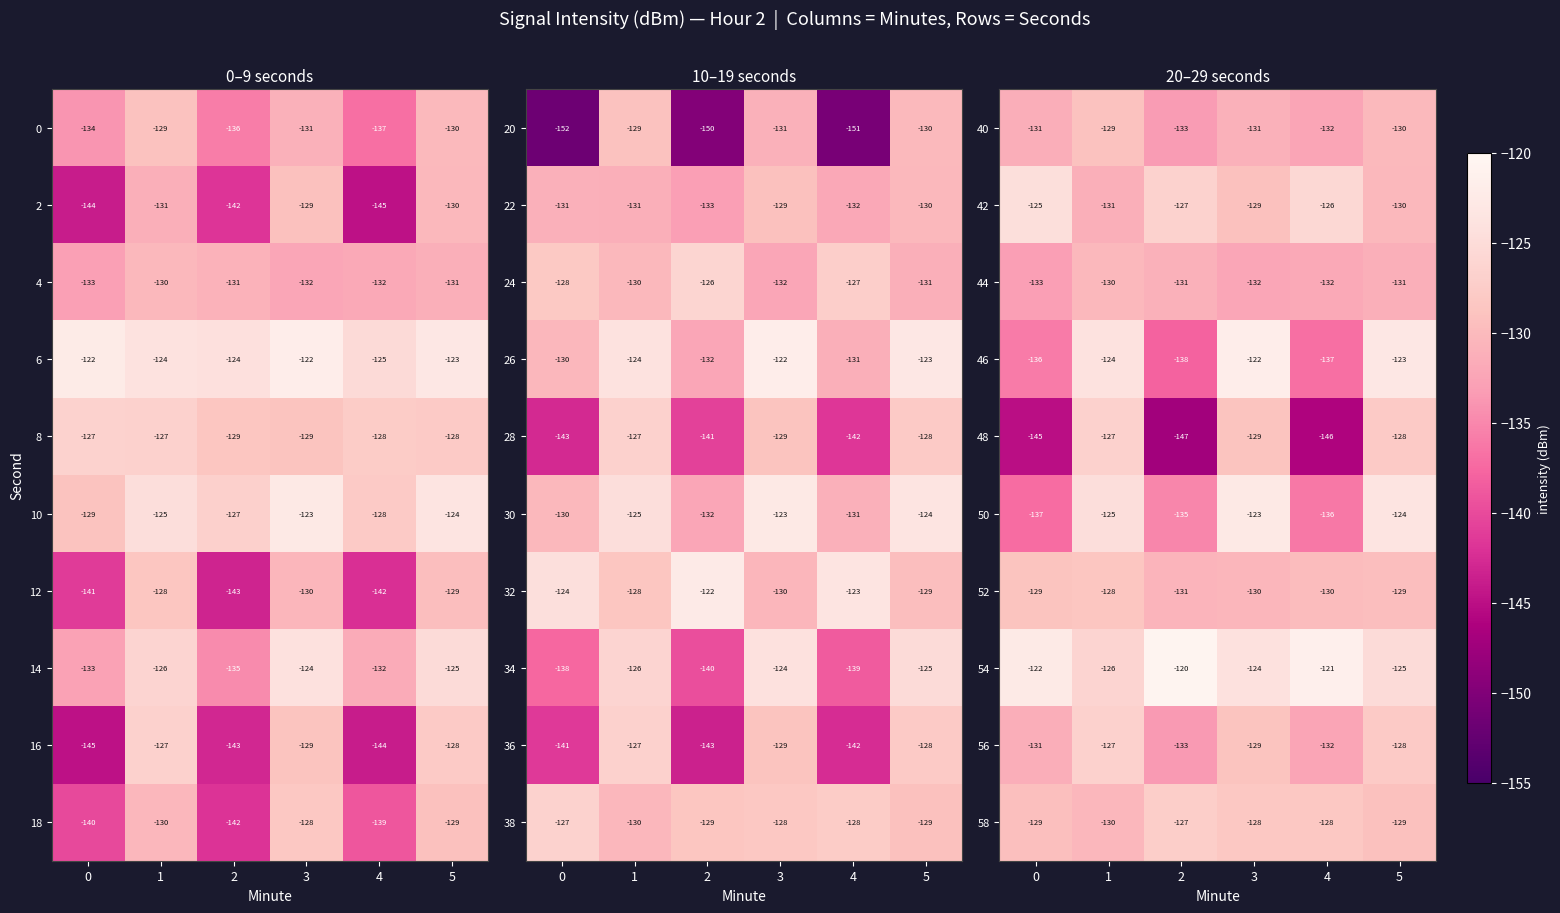

What is the sum of the 54 values at 5 and 0?

-247